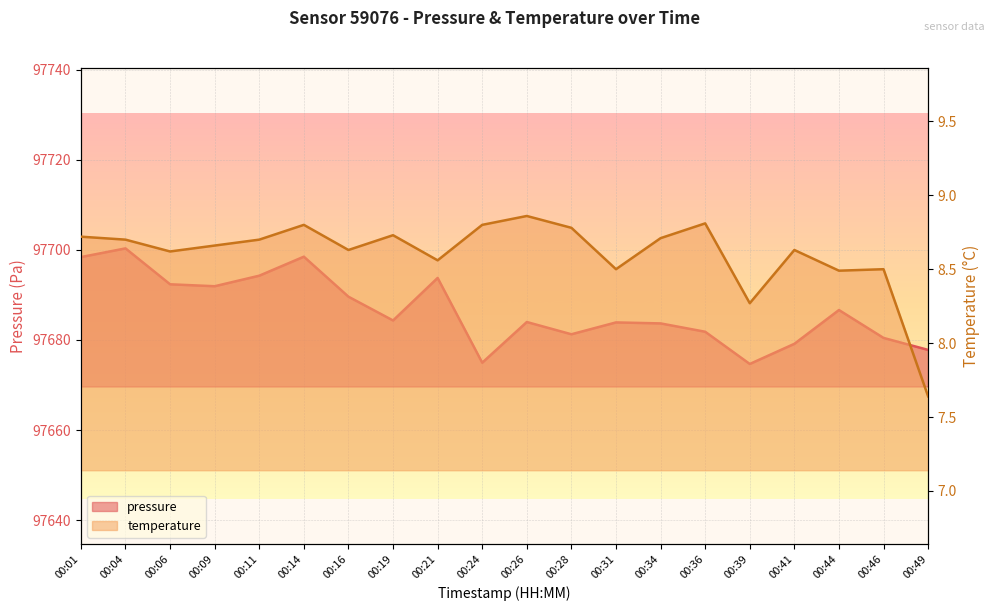

What is the sum of the temperature values at 00:11 and 00:39?

17.0